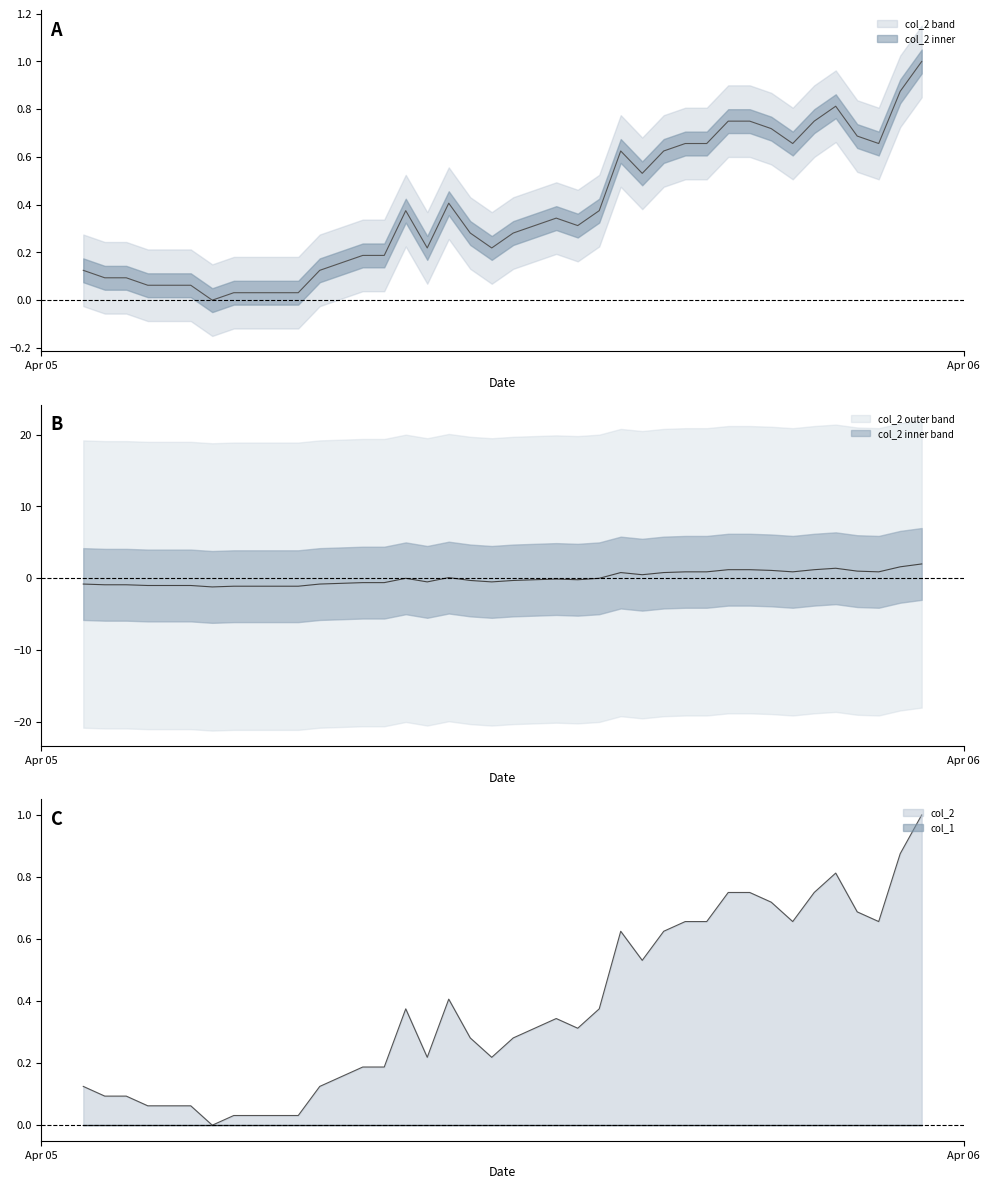

What value does the data have at 2023/04/06 04:30:00?

0.6